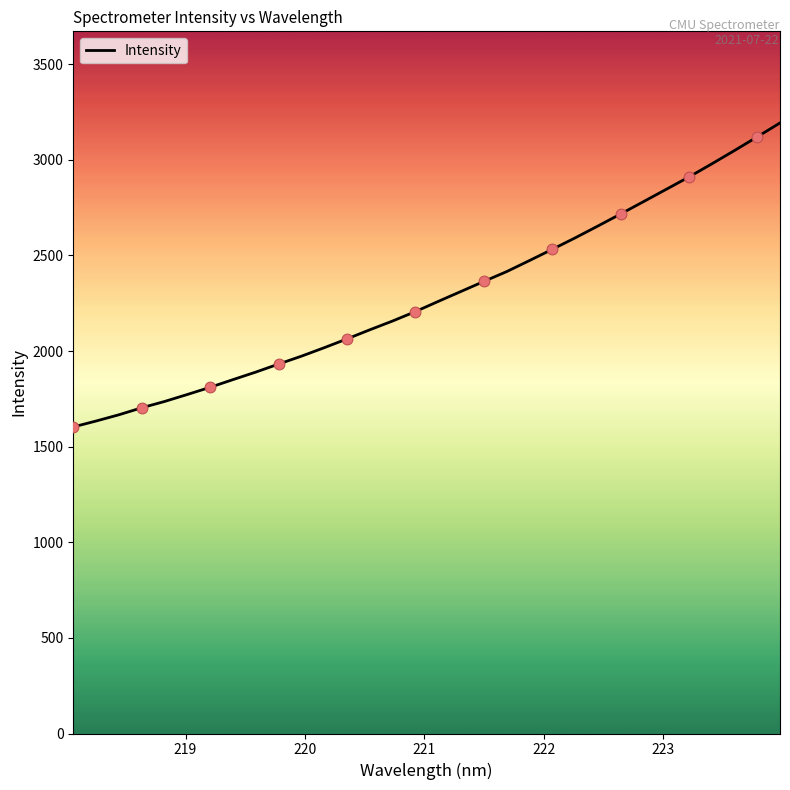

What is the minimum value shown in the chart?

1603.0